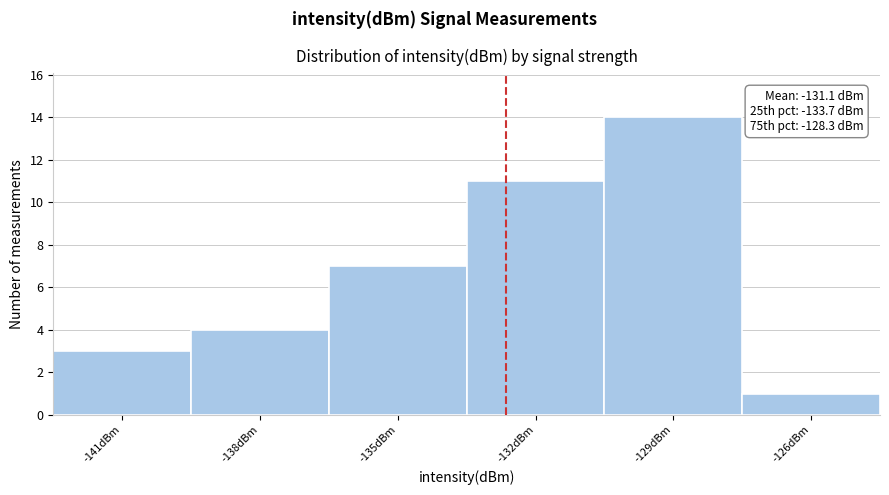

Reading right to left, list all the values displayed in this chart.

-126dBm=1	-129dBm=14	-132dBm=11	-135dBm=7	-138dBm=4	-141dBm=3